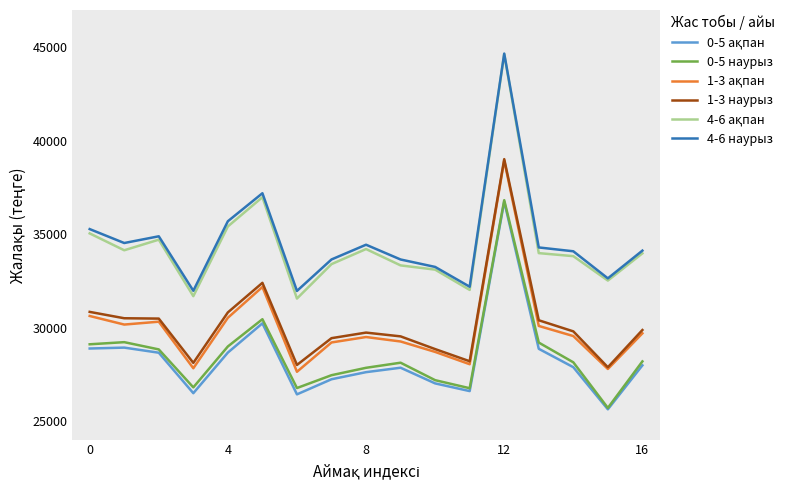

At how many categories does at least one series exceed 30161?

17